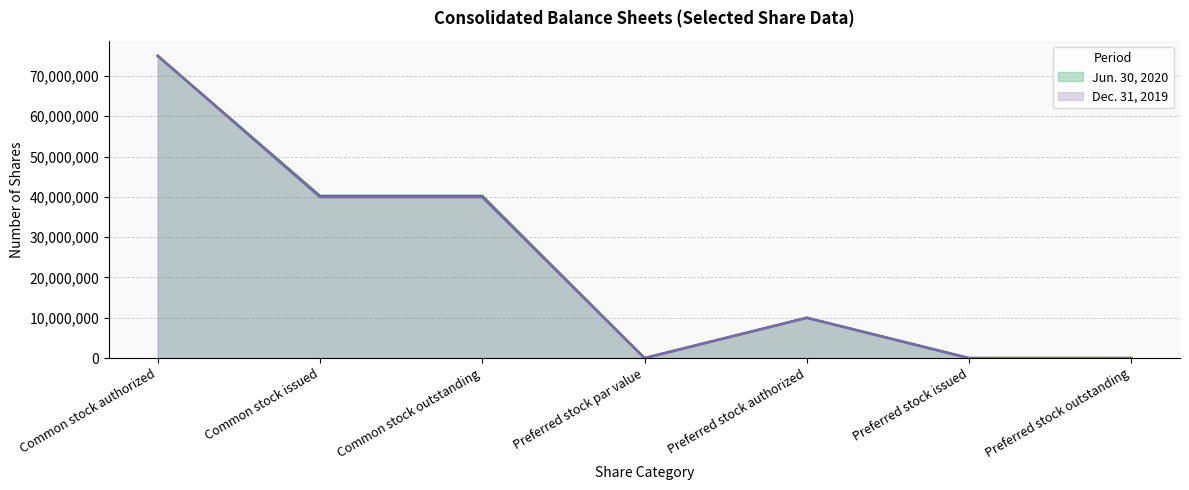

Rank the series at Preferred stock par value from lowest to highest value.

Jun. 30, 2020, Dec. 31, 2019